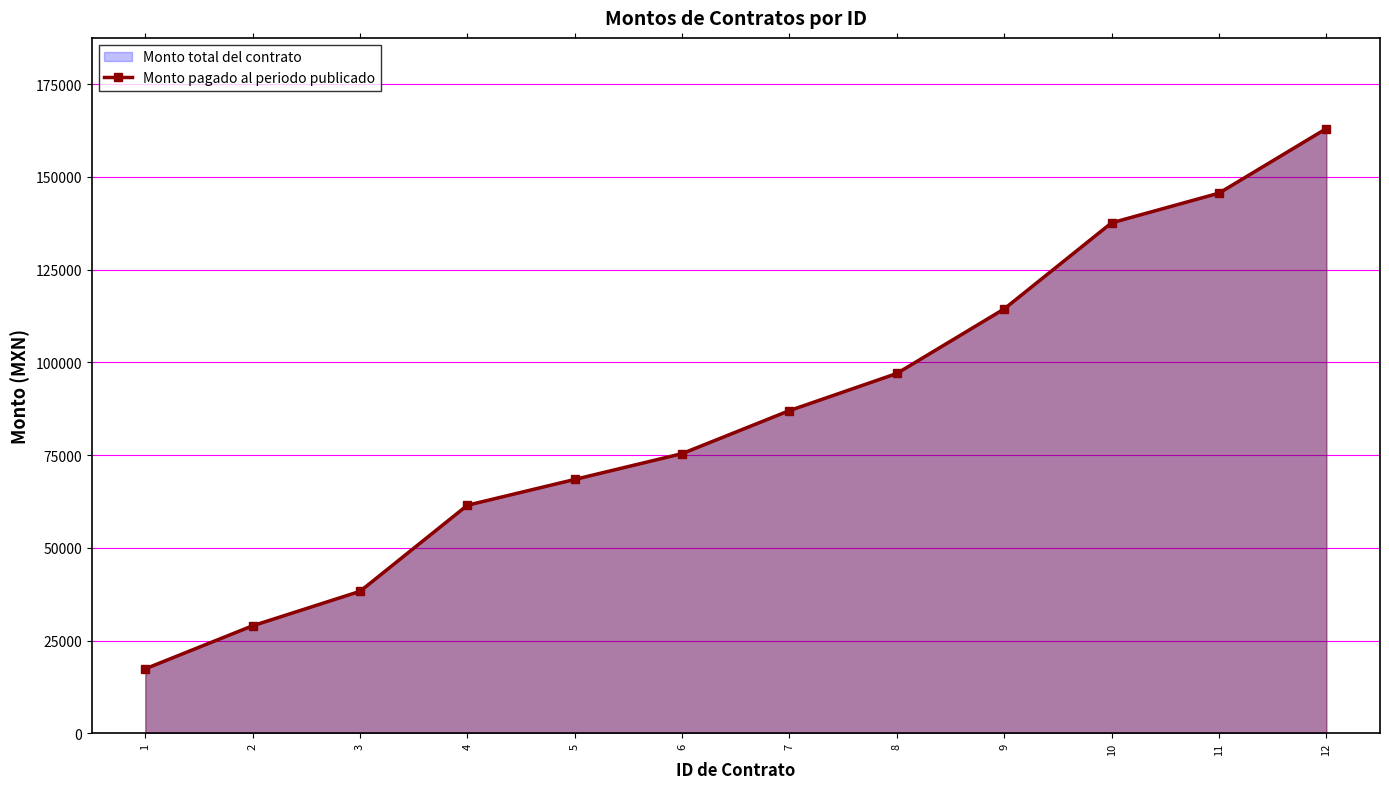

What is the ratio of the value at 9 to the value at 8?

1.2